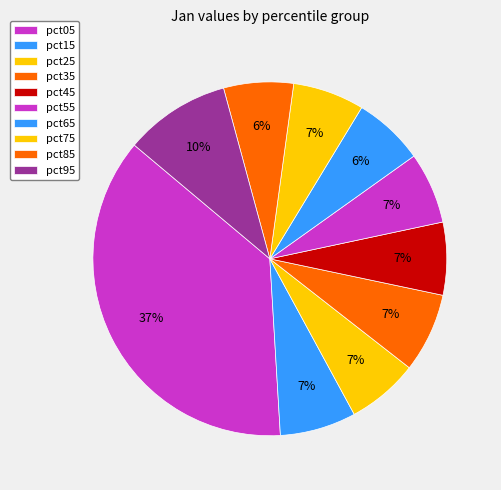

Is it true that pct75 is 7% of the pie?

True